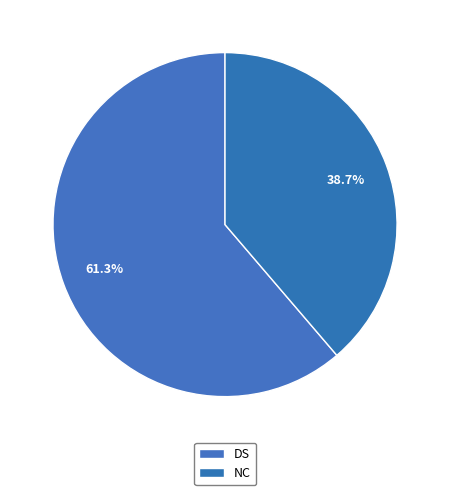

Which slice is the largest?

DS